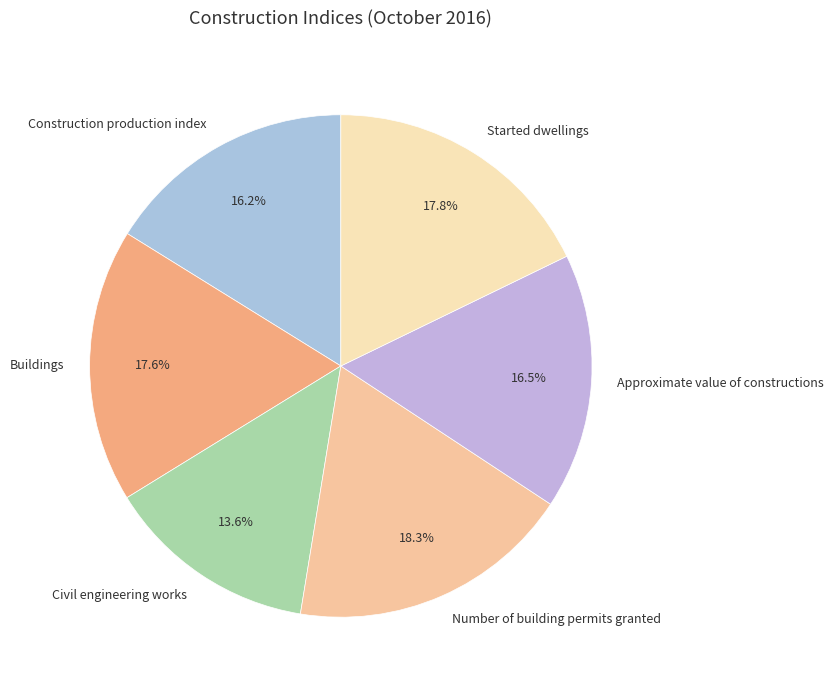

What is the ratio of the value at Construction production index to the value at Civil engineering works?

1.2